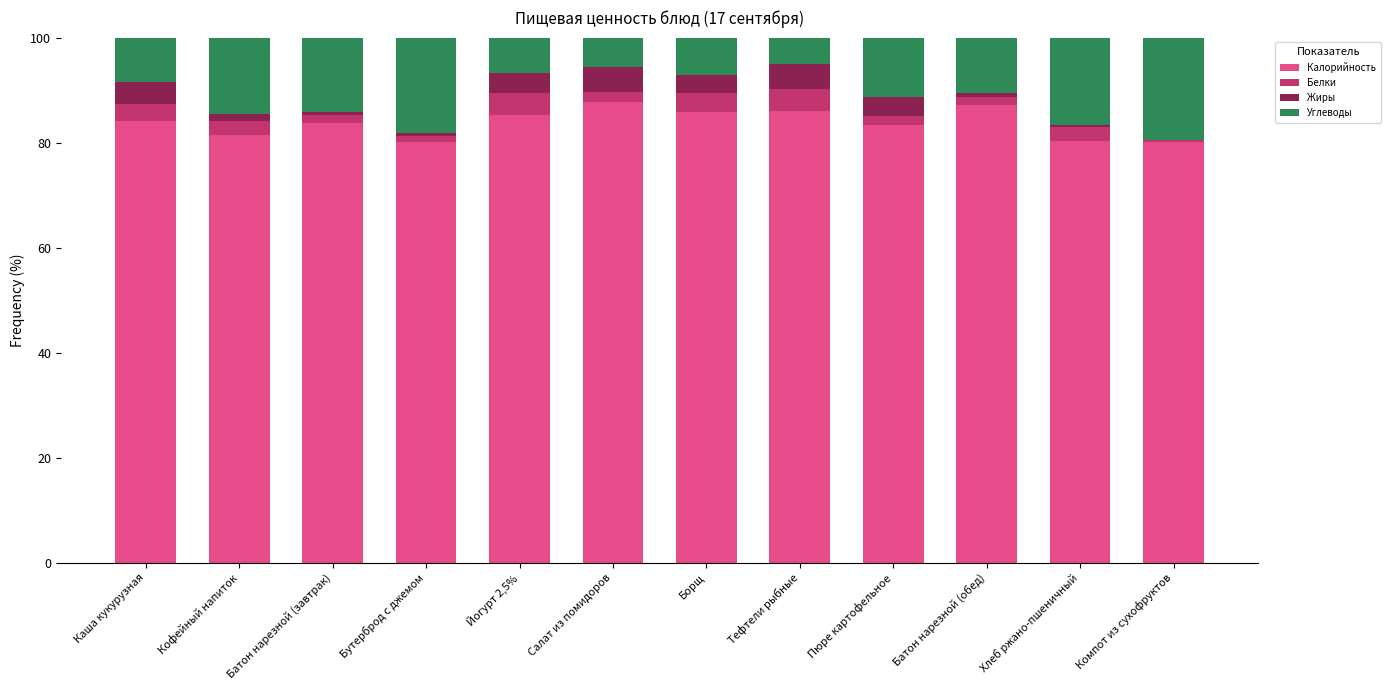

How many categories are shown in the chart?

12